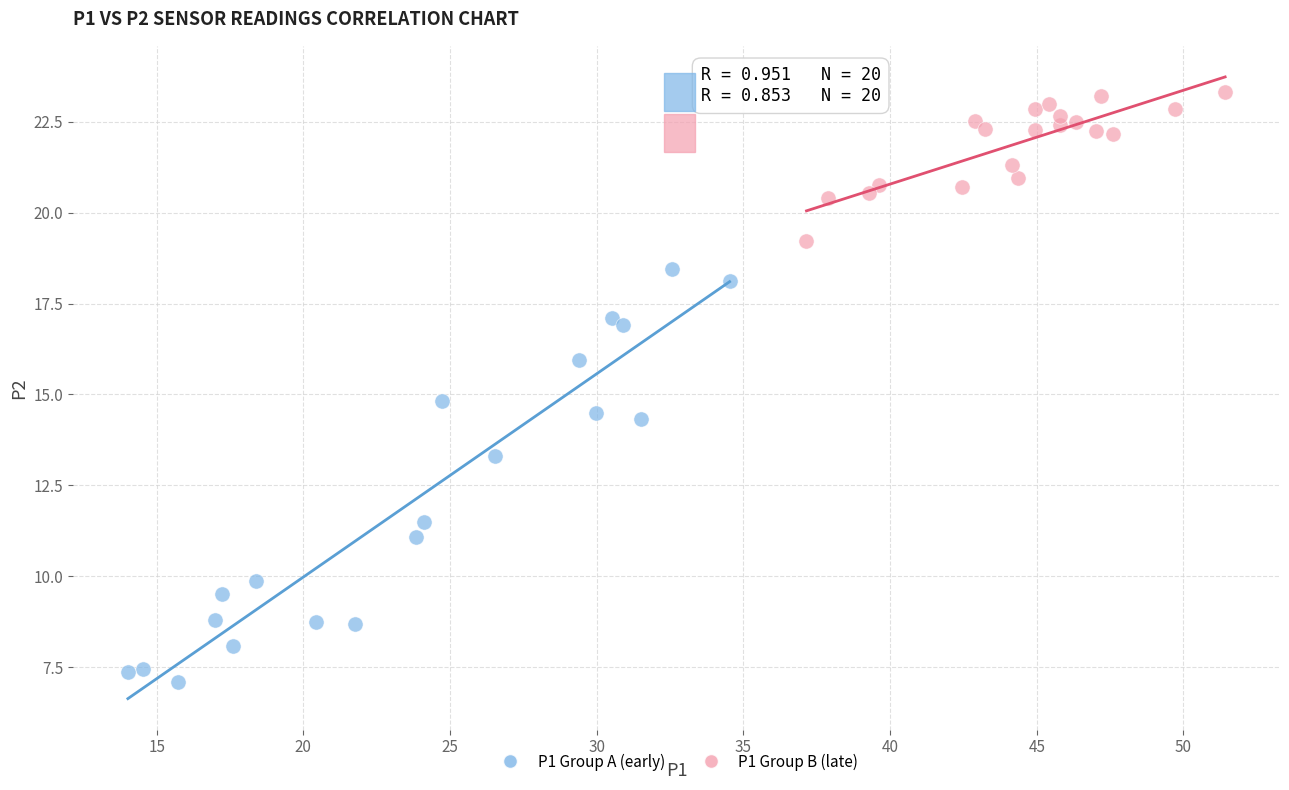

Which series contains the lowest Y value?

P1 Group A (early)